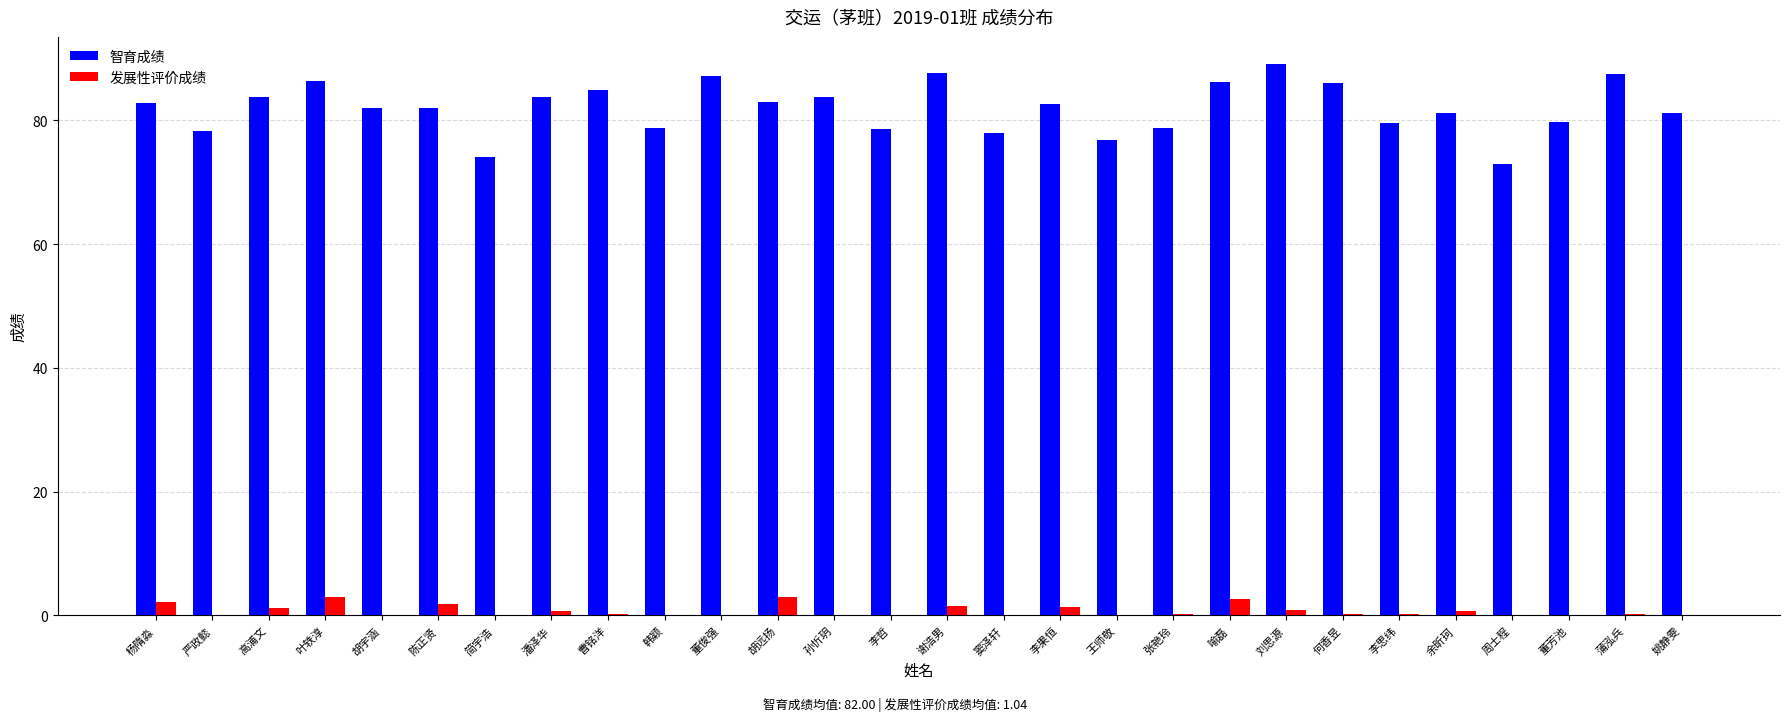

How many categories are shown in the chart?

28